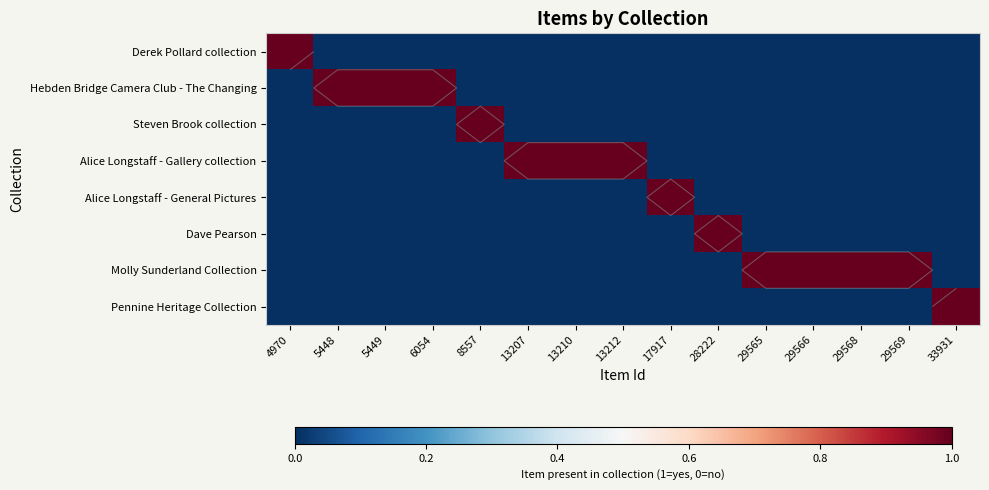

The value of Alice Longstaff - Gallery collection at 13207 is 1. True or false?

True